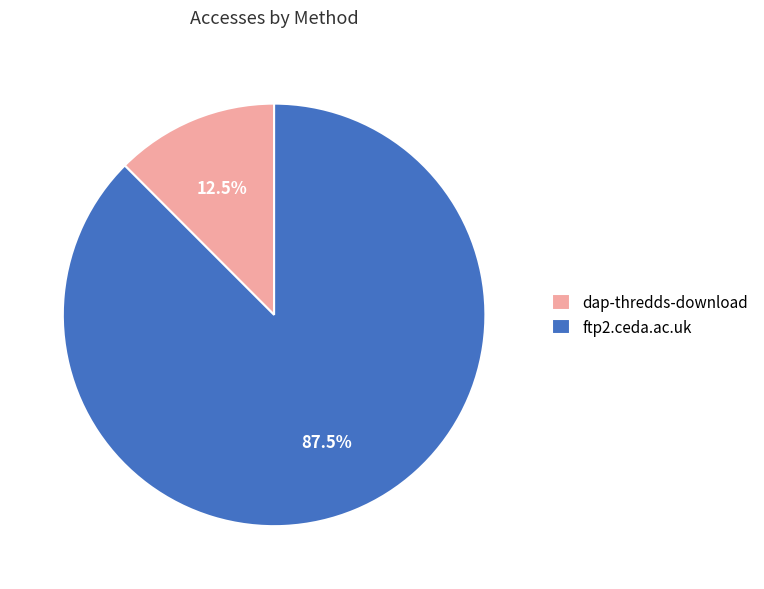

Between ftp2.ceda.ac.uk and dap-thredds-download, which is larger?

ftp2.ceda.ac.uk